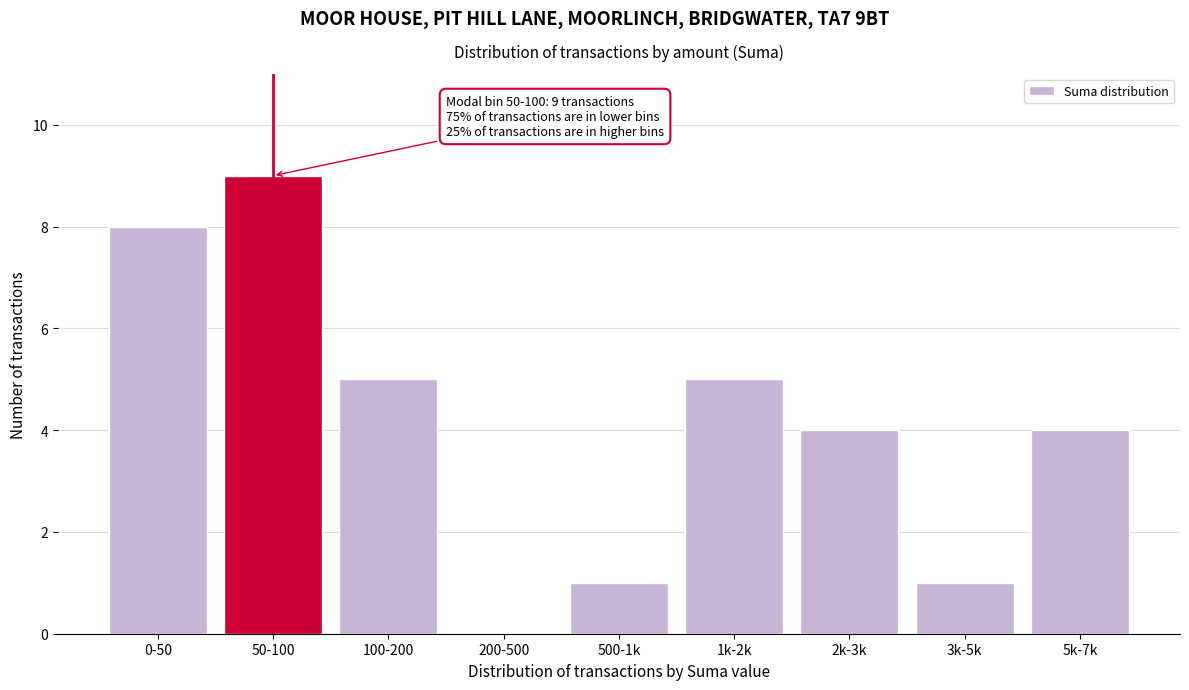

Reading left to right, list all the values displayed in this chart.

0-50=8	50-100=9	100-200=5	200-500=0	500-1k=1	1k-2k=5	2k-3k=4	3k-5k=1	5k-7k=4